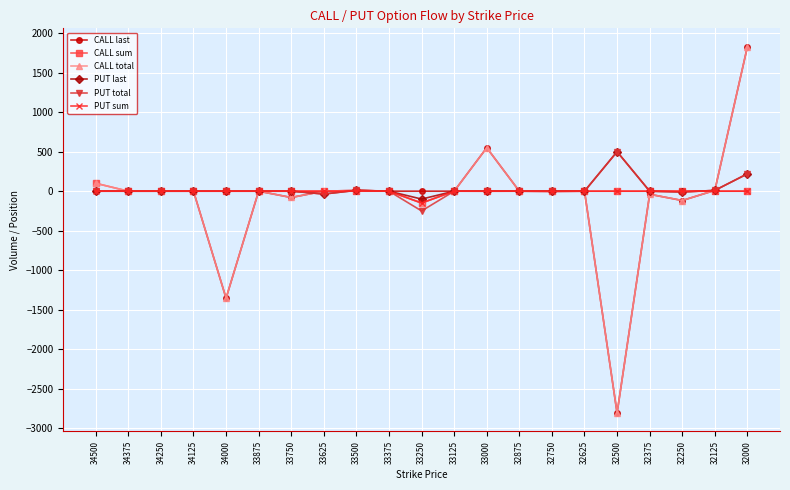

Between 34000 and 33250, which series saw the biggest shift?

CALL last